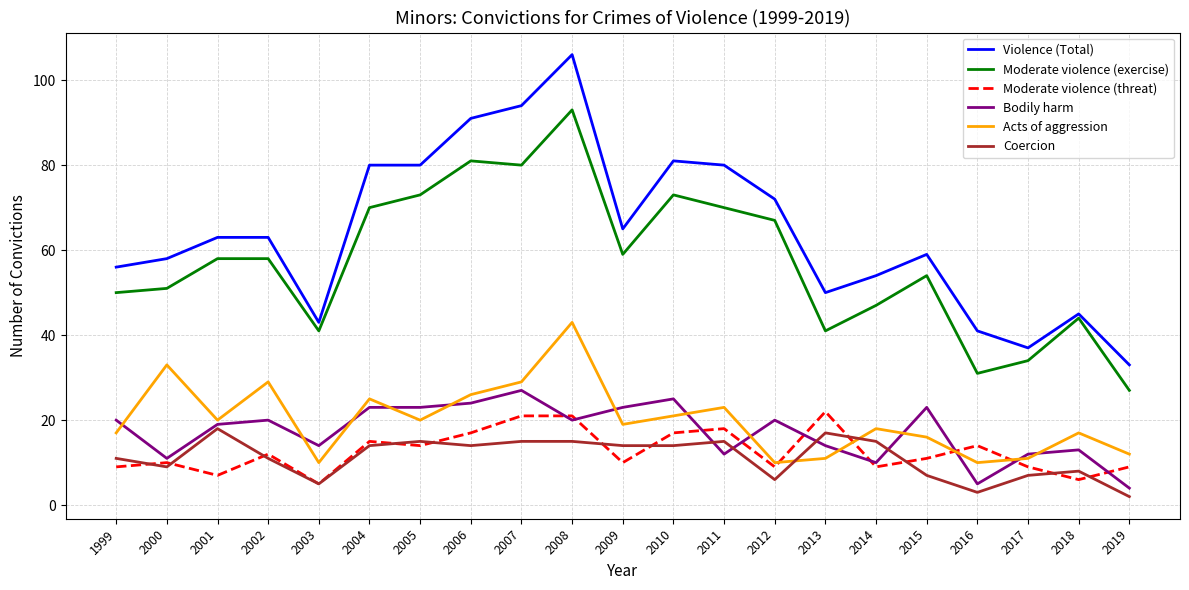

How many lines are shown in the chart?

6